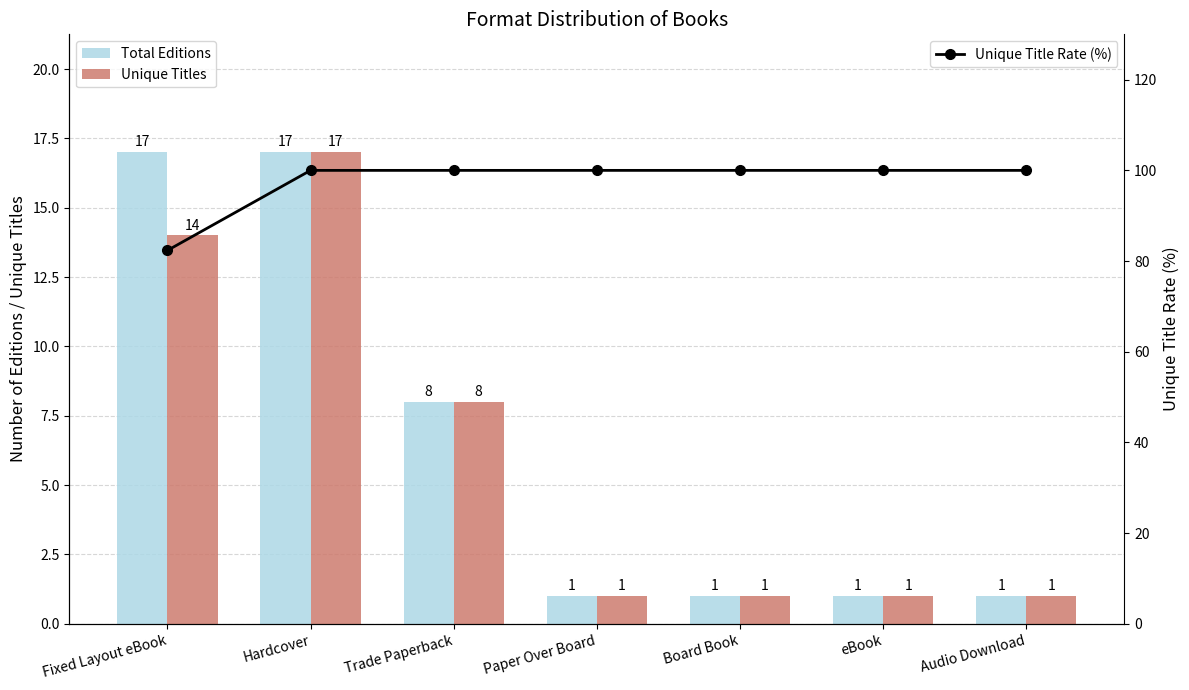

Does the chart contain stacked bars?

No